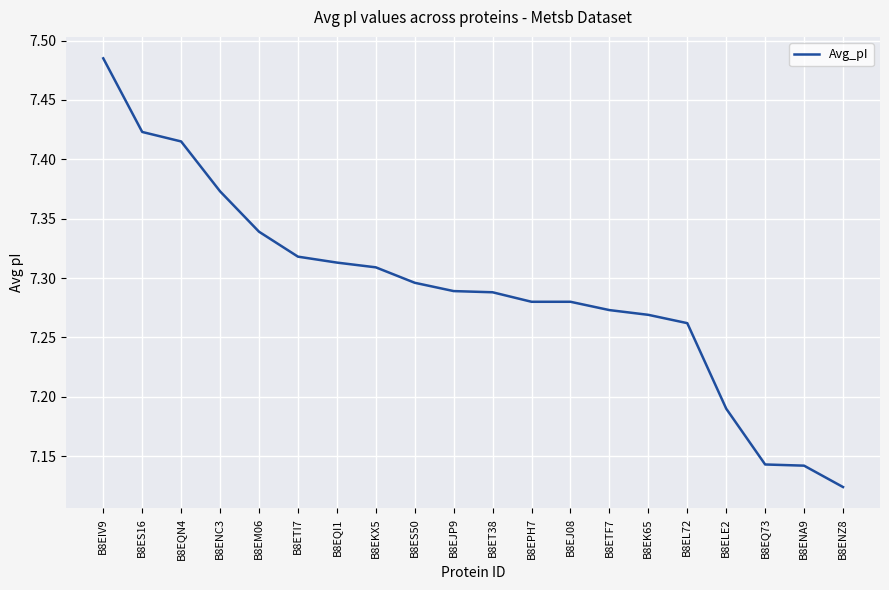

The chart shows a value of 12.7 at B8ELE2. True or false?

False